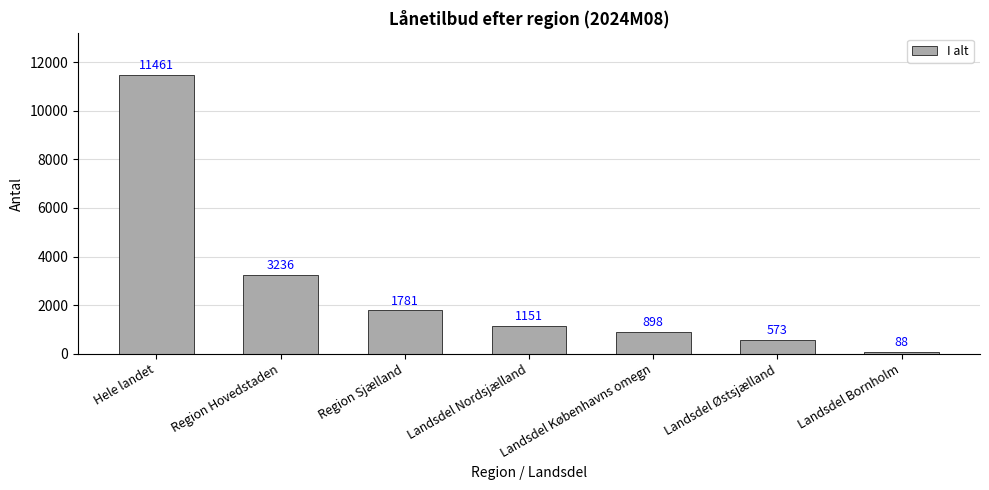

What is the change in value from Region Sjælland to Landsdel Bornholm?

-1693